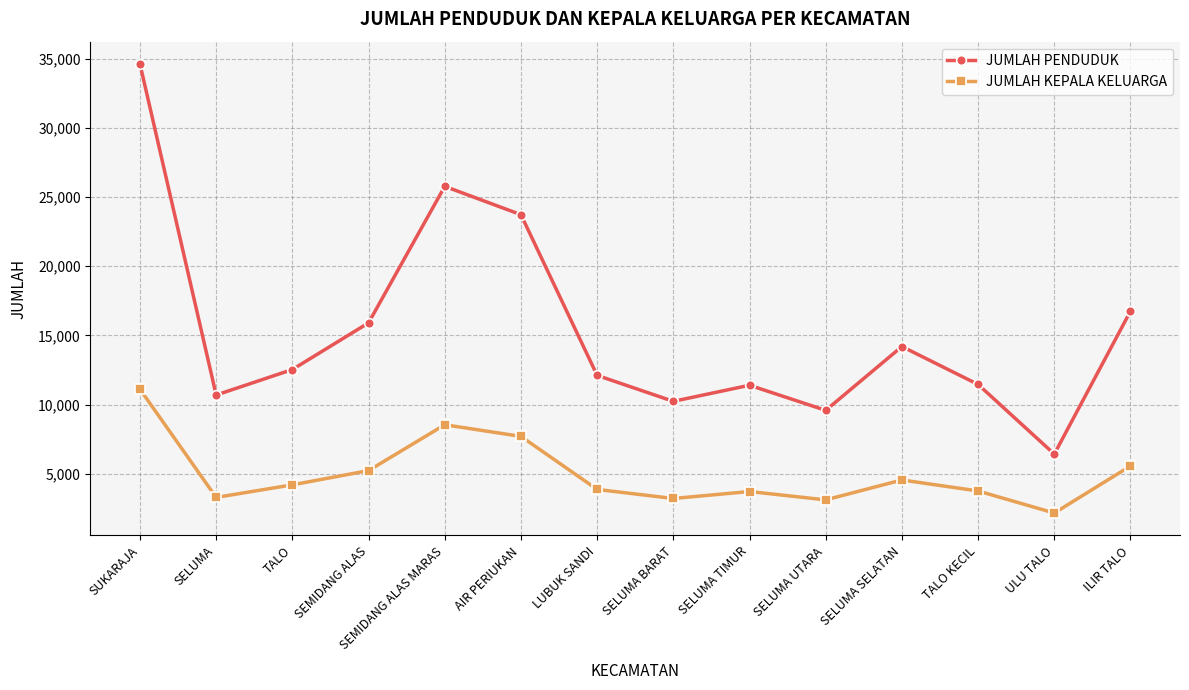

True or false: JUMLAH KEPALA KELUARGA and JUMLAH PENDUDUK cross at least once.

False